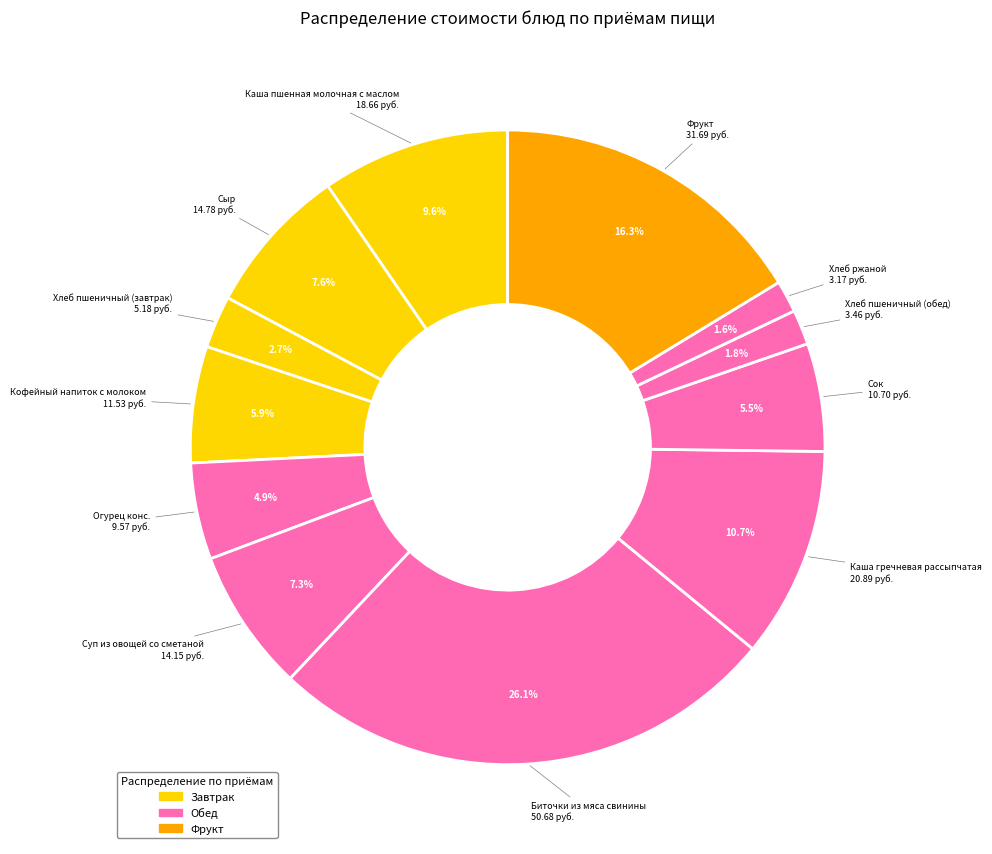

To the nearest percent, what is the difference between the largest and smallest slice percentages?

24%